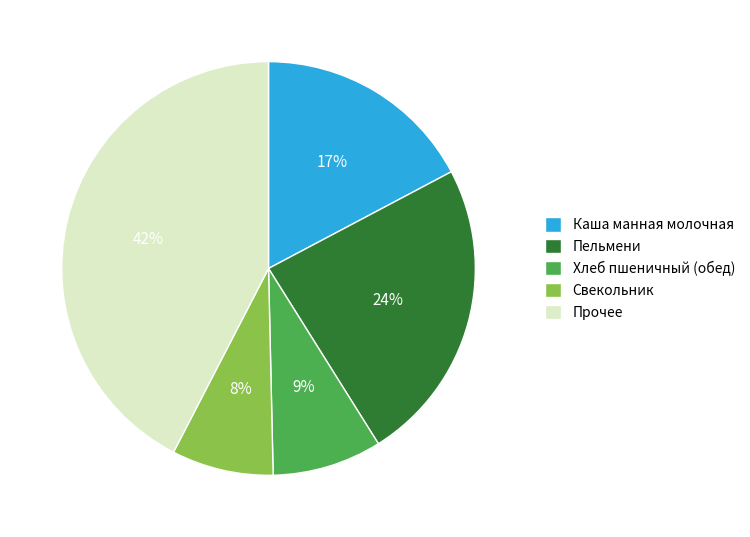

To the nearest percent, what portion does Пельмени represent?

24%